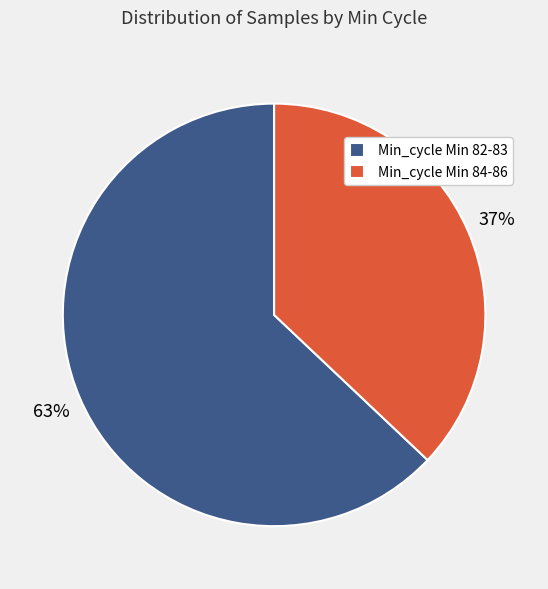

Is it true that Min_cycle Min 82-83 is 63% of the pie?

True